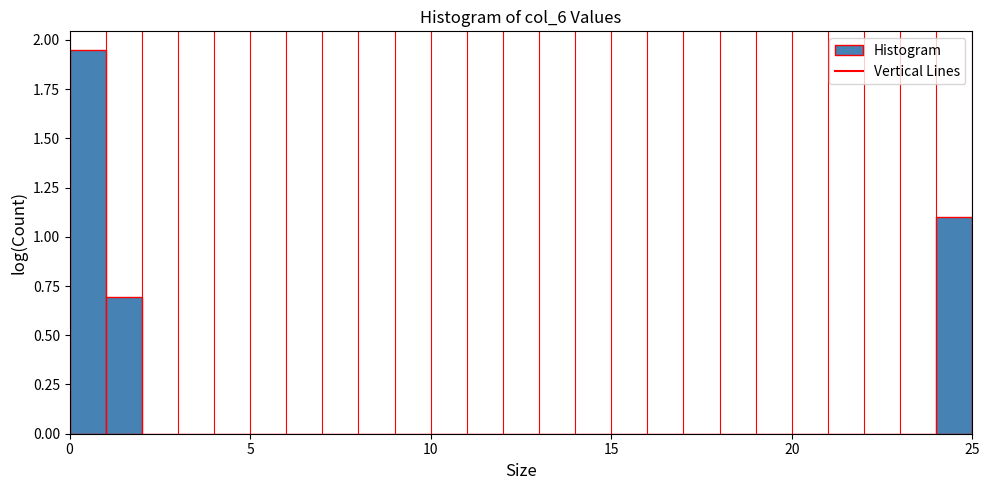

Around what value on the x-axis is the tallest bar? Give the approximate position of its centre, as read against the axis.

0.5